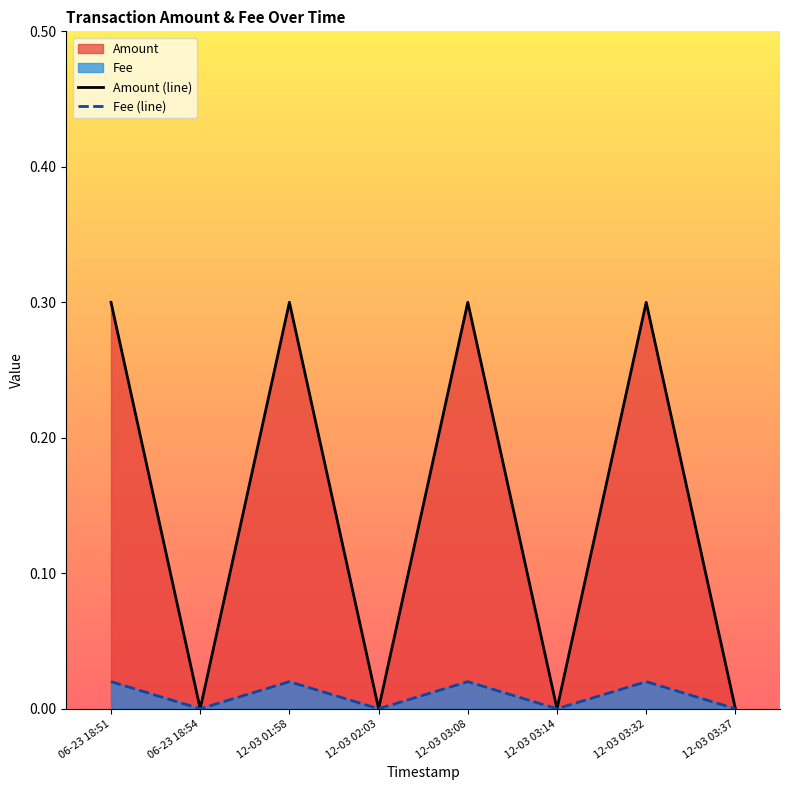

Does the chart display data point markers on the line(s)?

No